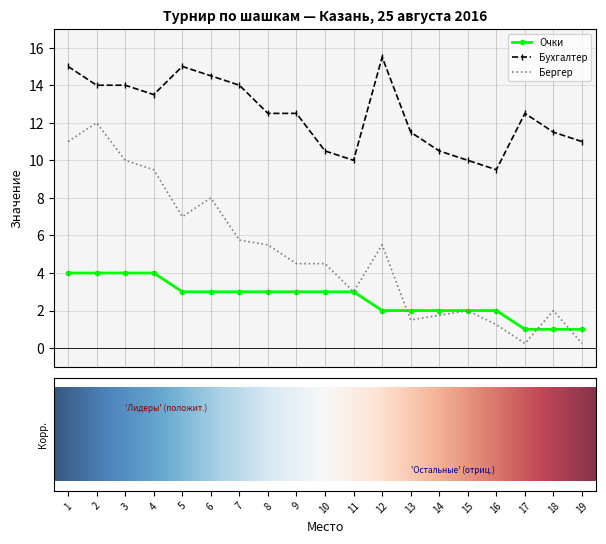

List the series in order of their peak value, lowest first.

Очки, Бергер, Бухгалтер